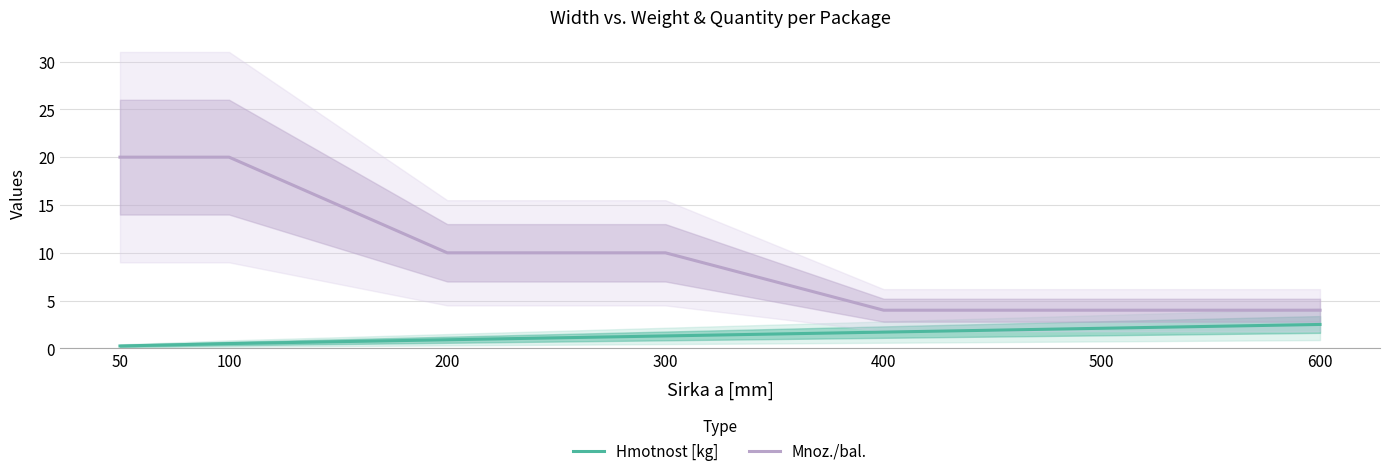

Does the chart display data point markers on the line(s)?

No